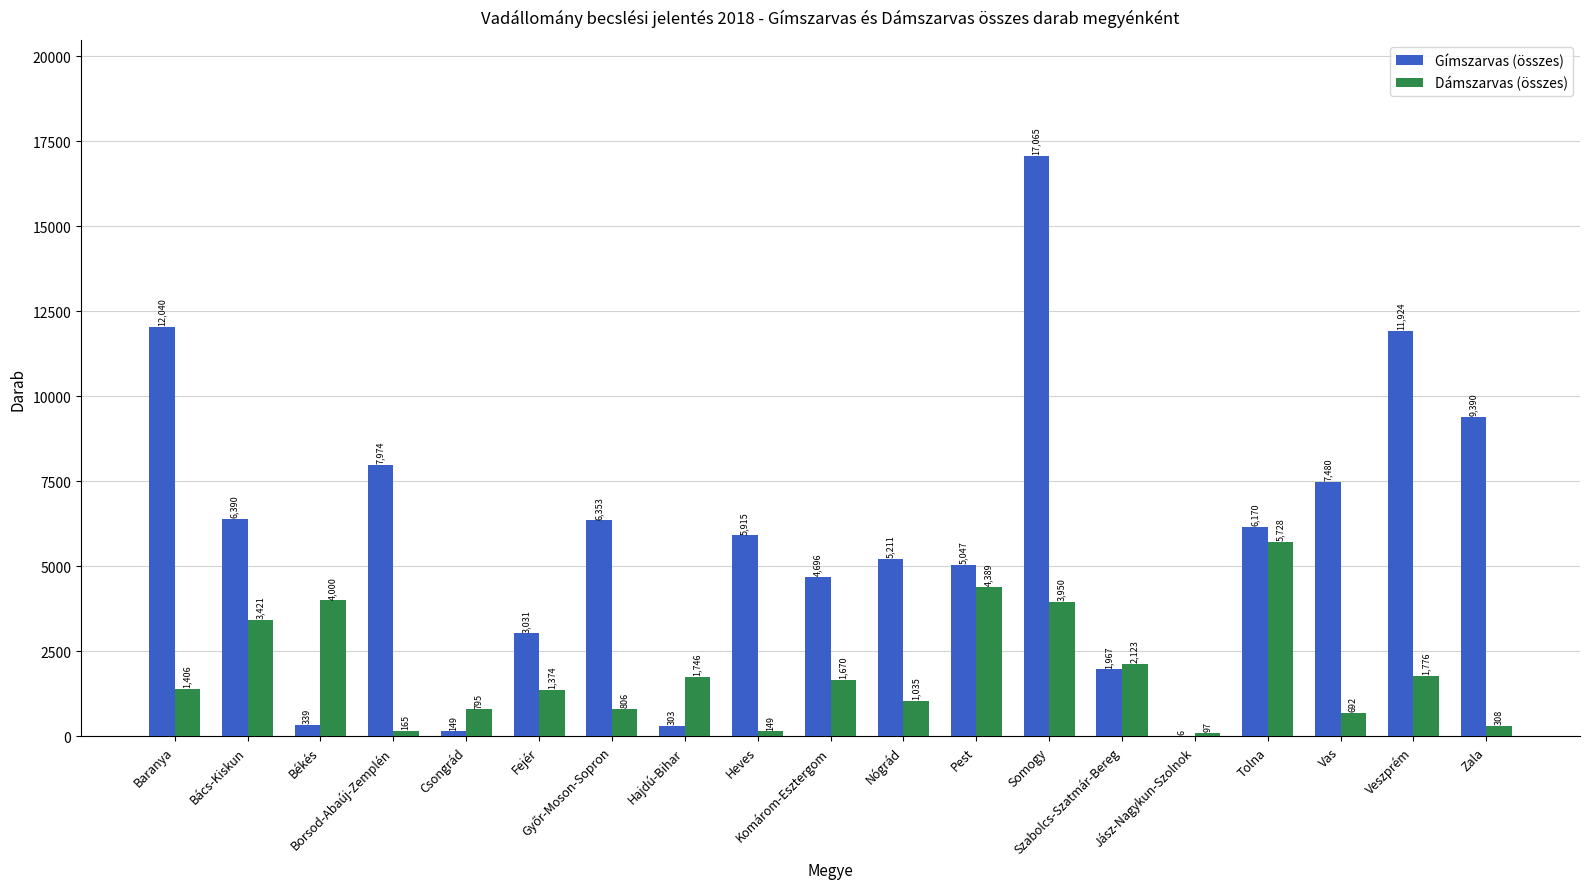

How many groups of bars are there?

19